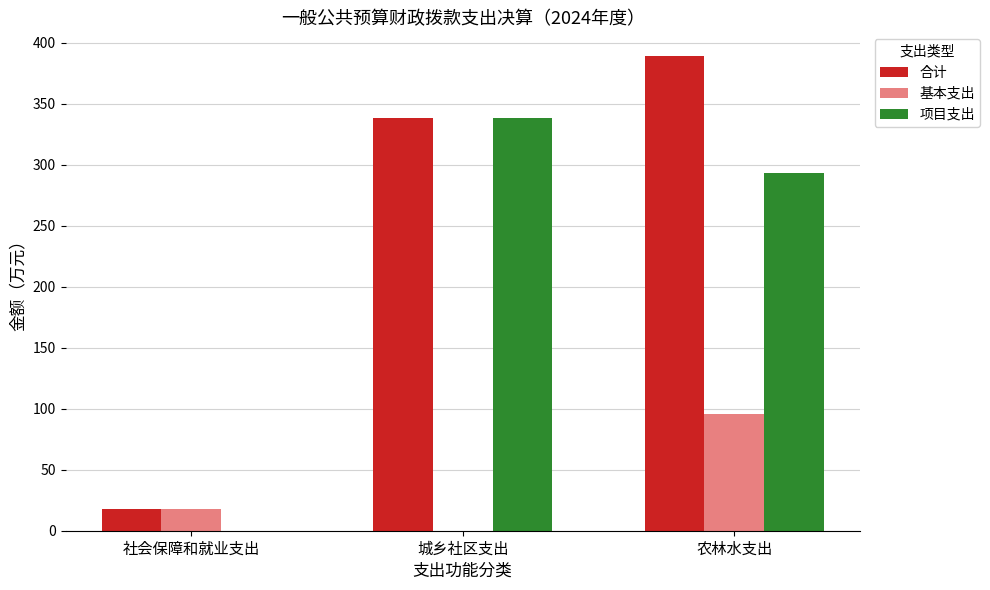

What is the sum of all 合计 values?

745.2